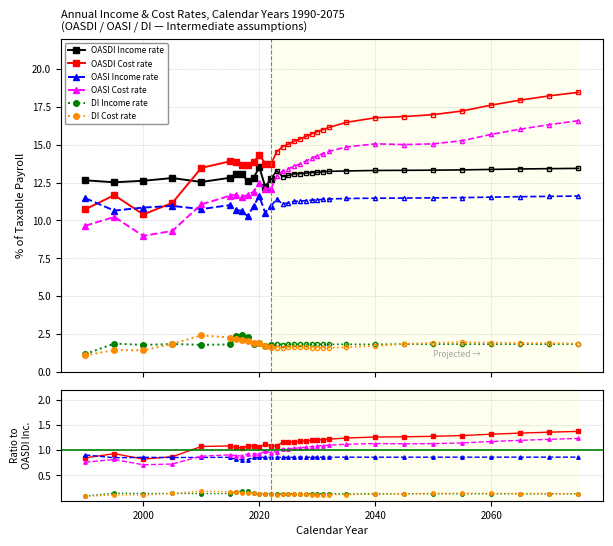

At how many categories does at least one series exceed 0?

32